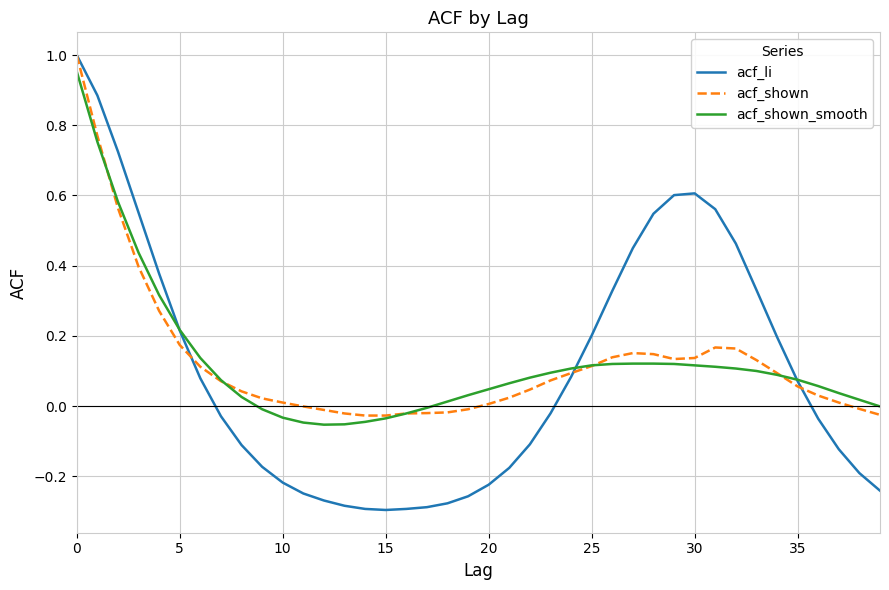

Which series has the widest spread of values?

acf_li